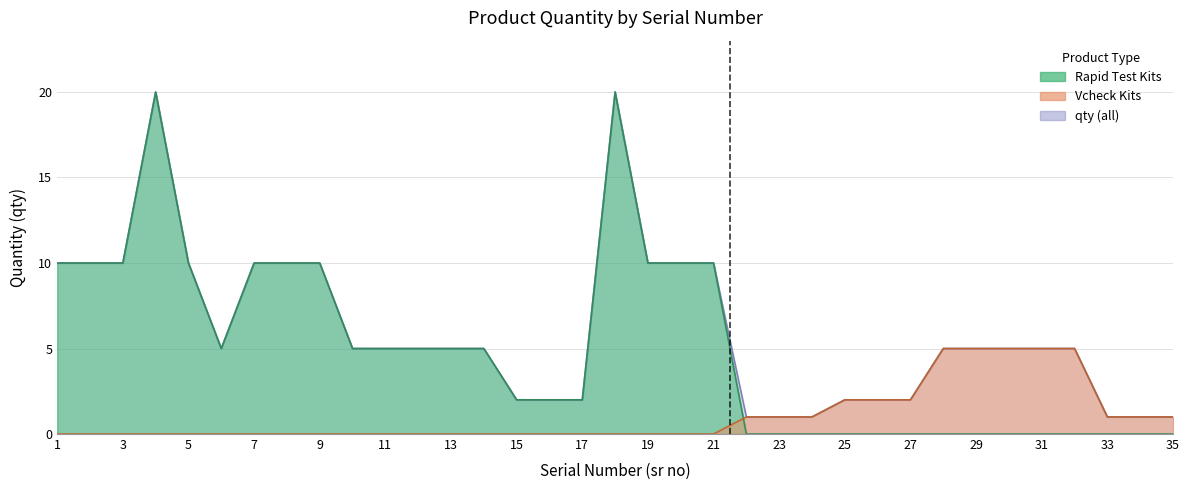

Reading right to left, transcribe all the data shown in this chart.

35=1	34=1	33=1	32=5	31=5	30=5	29=5	28=5	27=2	26=2	25=2	24=1	23=1	22=1	21=10	20=10	19=10	18=20	17=2	16=2	15=2	14=5	13=5	12=5	11=5	10=5	9=10	8=10	7=10	6=5	5=10	4=20	3=10	2=10	1=10